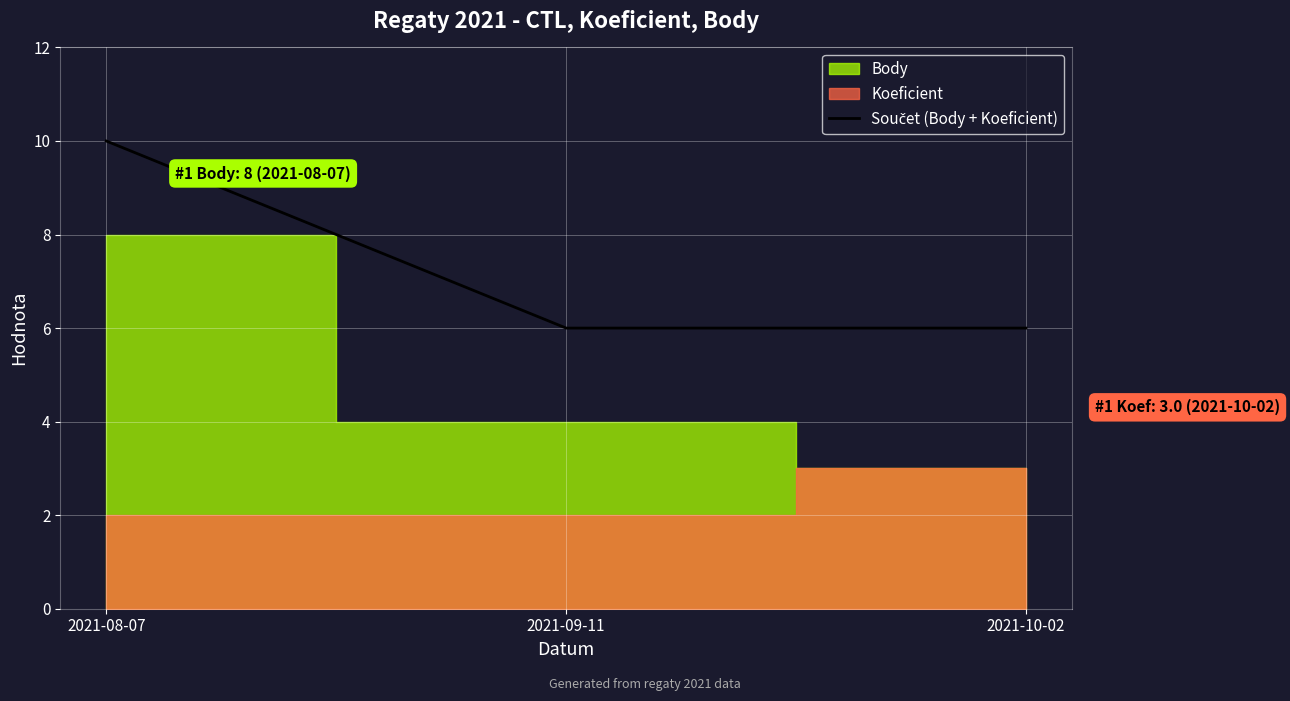

Approximately how many times larger is the value at 2021-09-11 compared to 2021-08-07?

0.6